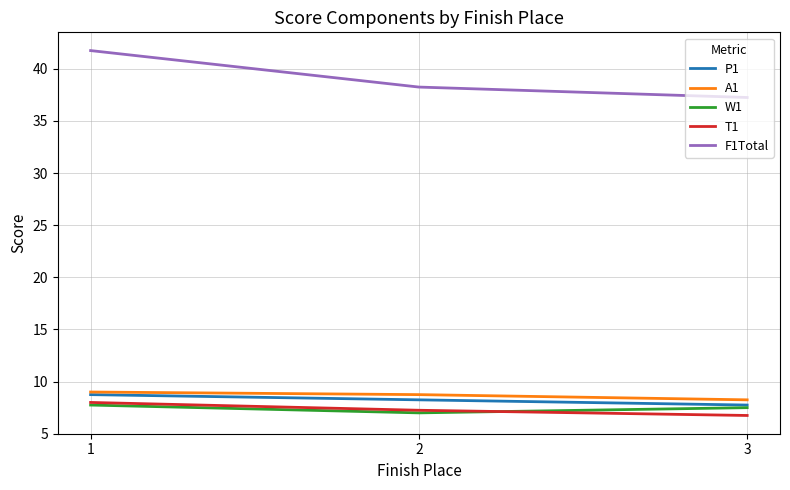

Is this an area chart (filled region under the line)?

No